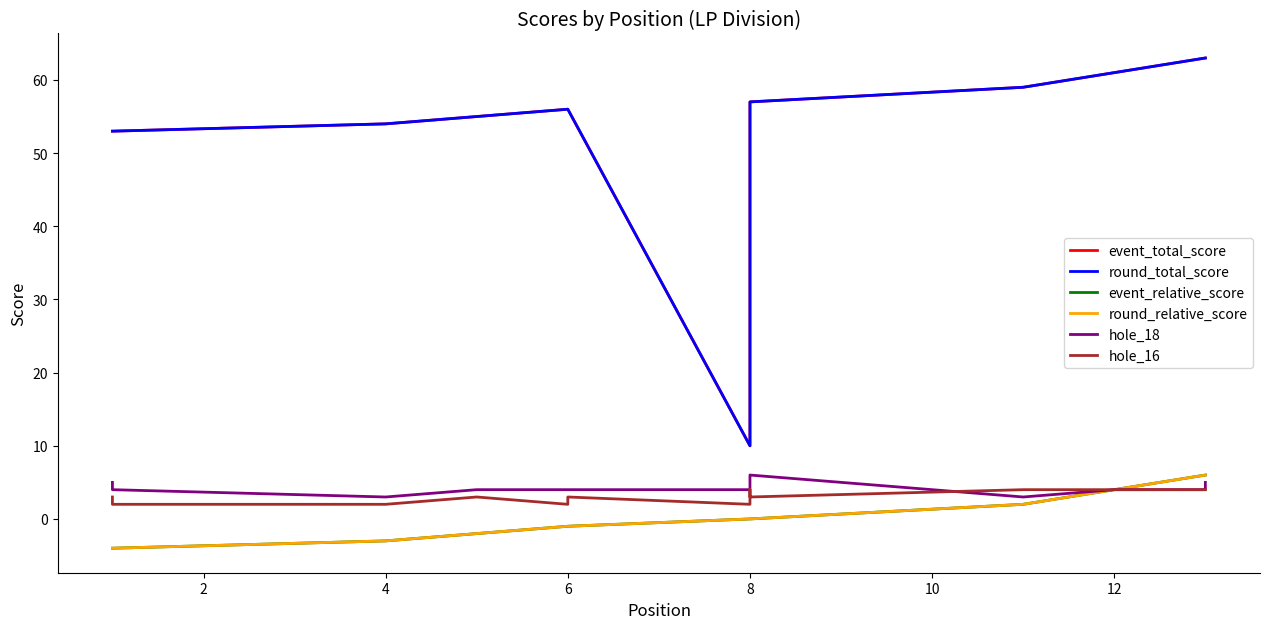

At how many categories does at least one series exceed 42?

13